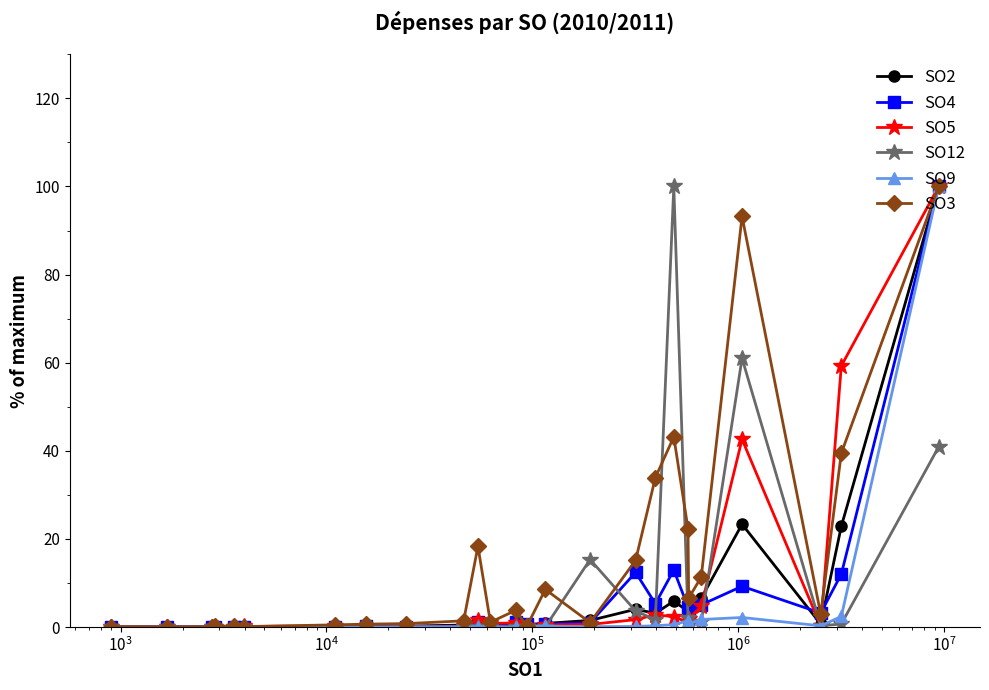

Which series has the largest total across all categories?

SO3